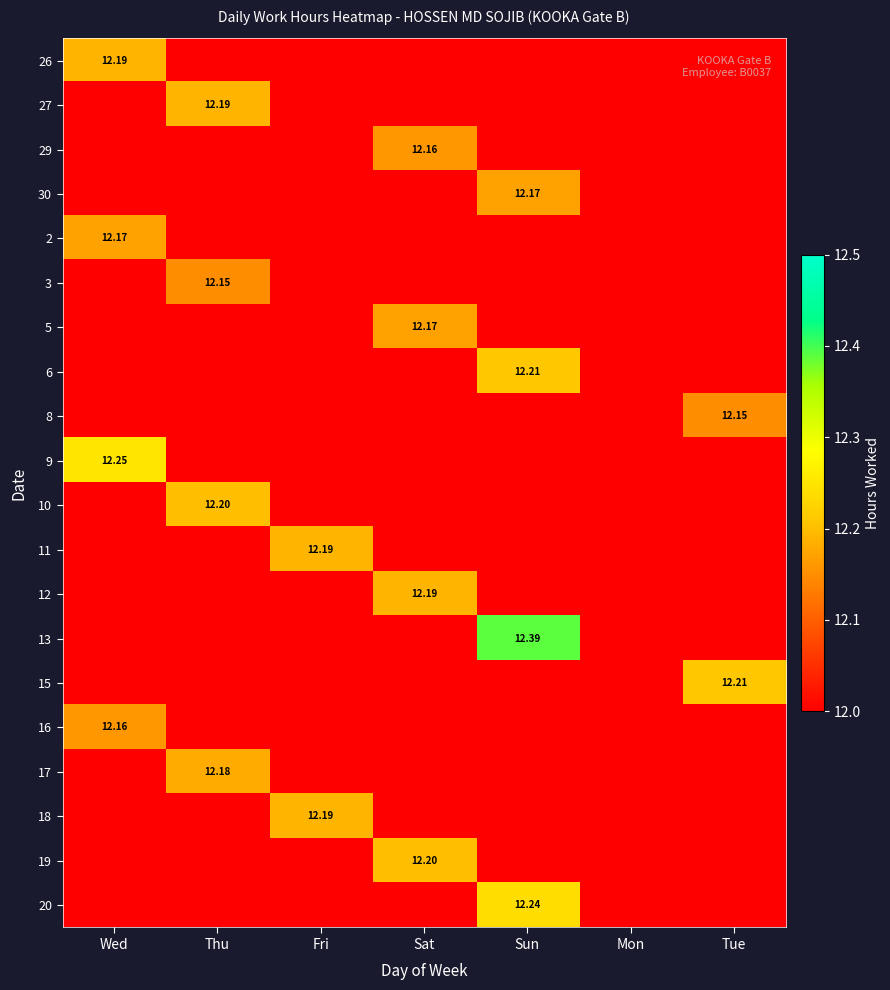

Which series has the largest total across all categories?

13